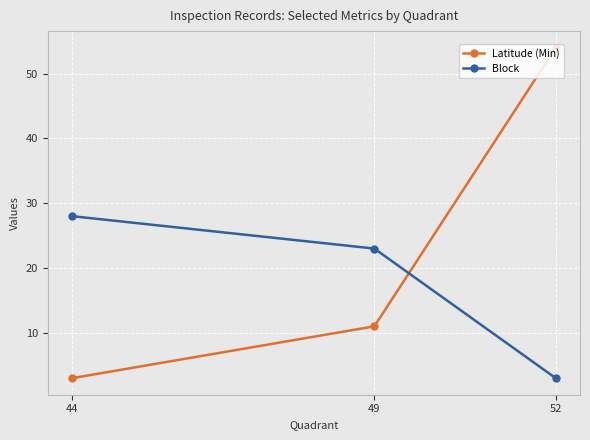

At which label is Block closest to 15?

49